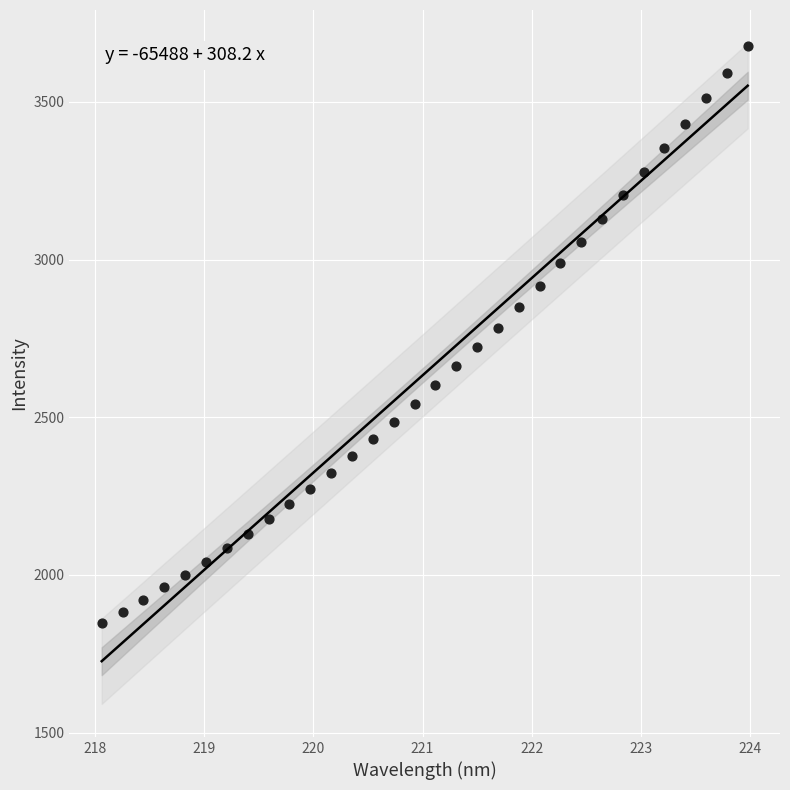

What is the range of Y values (max minus min)?

1830.2